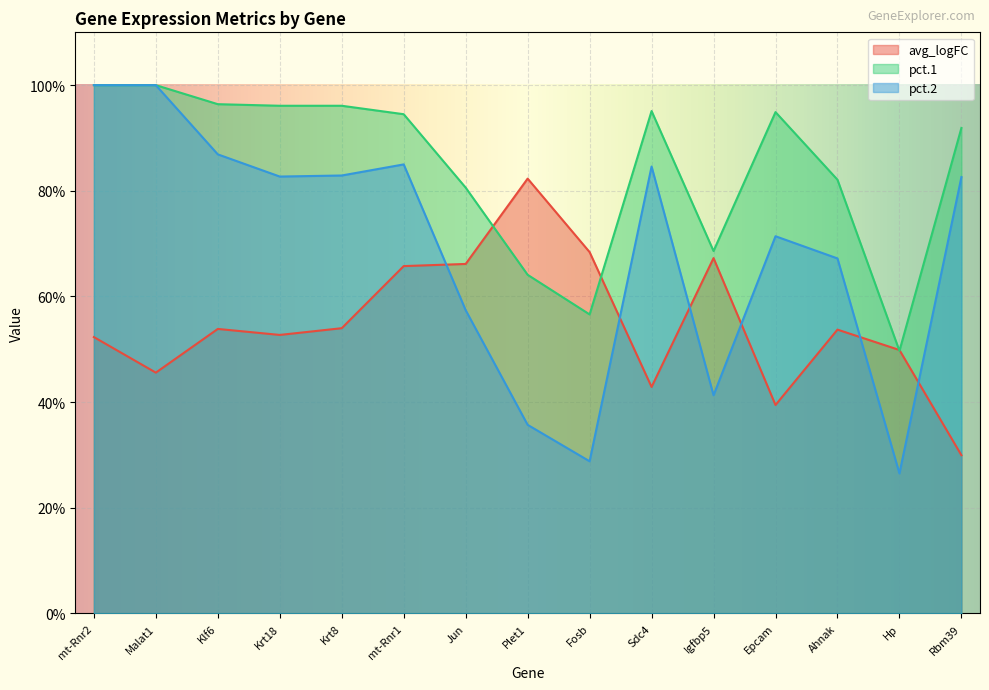

Read the avg_logFC value at Plet1.

0.8